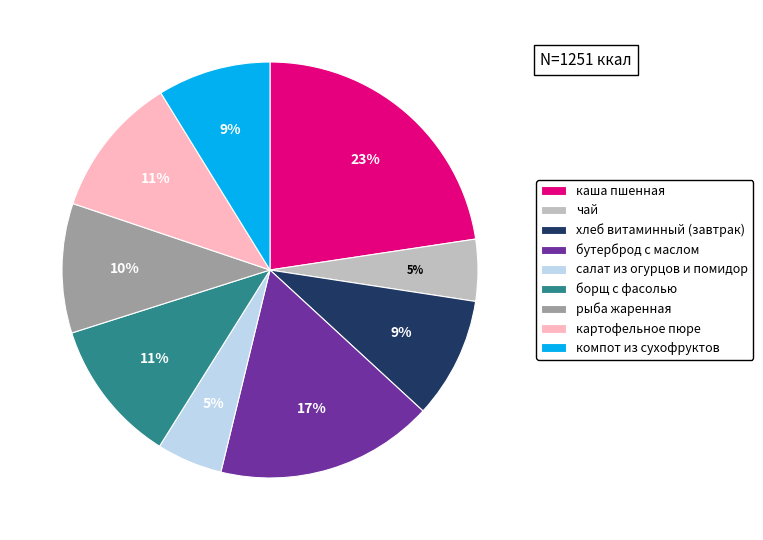

Is the sum of салат из огурцов и помидор and хлеб витаминный (завтрак) greater than half?

No